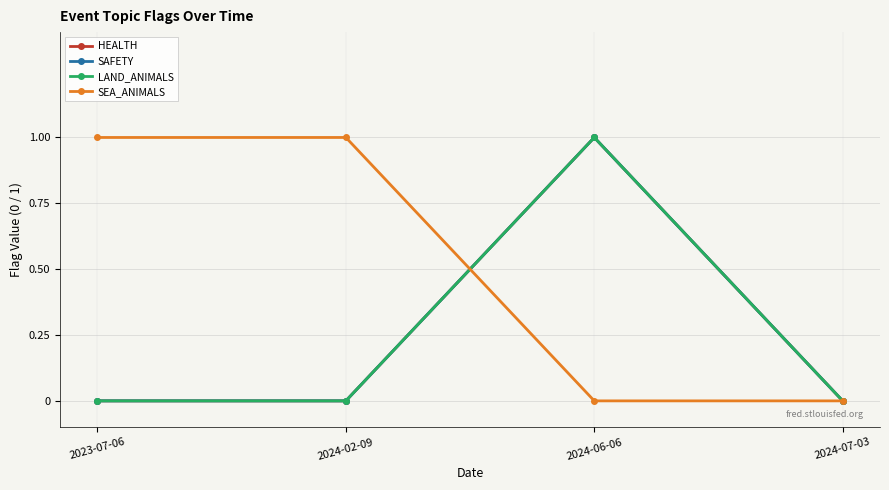

True or false: HEALTH and SAFETY cross at least once.

False